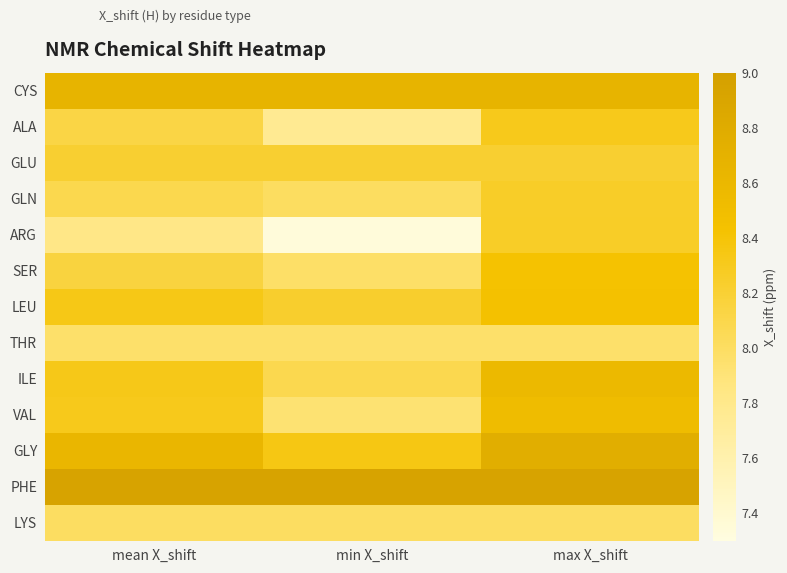

Between max X_shift and mean X_shift, which is larger?

max X_shift